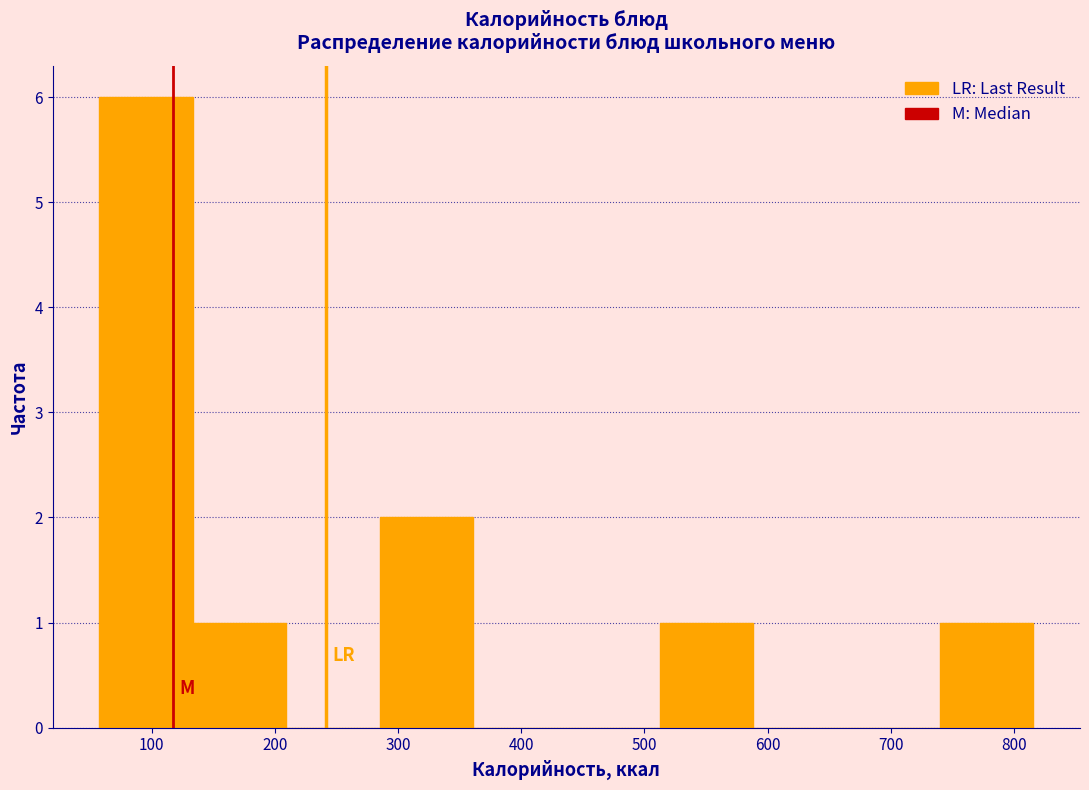

Which range on the x-axis has the tallest bar?

60 to 130